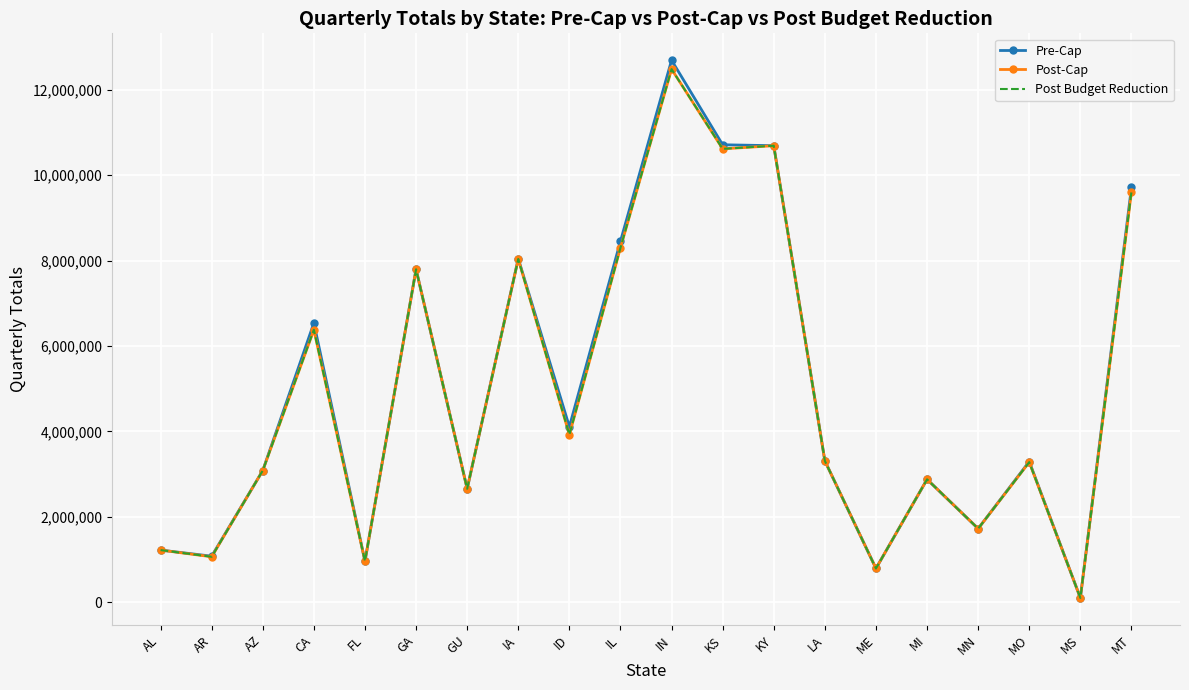

What is the maximum value shown in the chart?

12689520